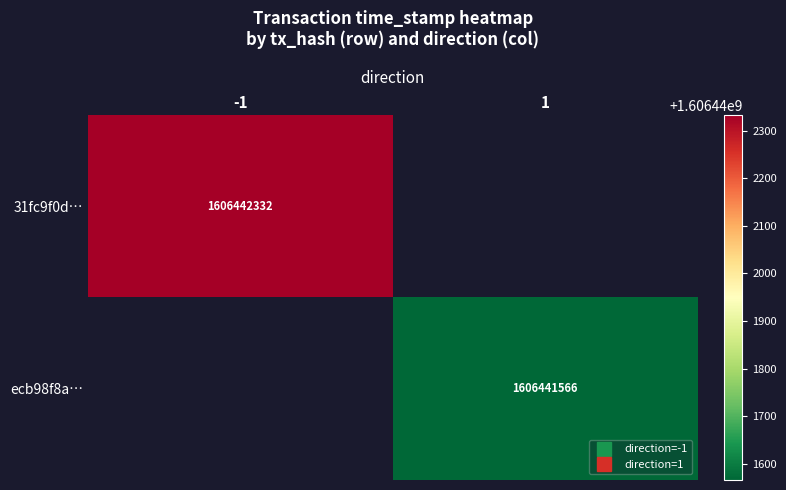

The value of ecb98f8a36d362eb20df4b9e3c4d752e19d47d0 at direction is 1. True or false?

True